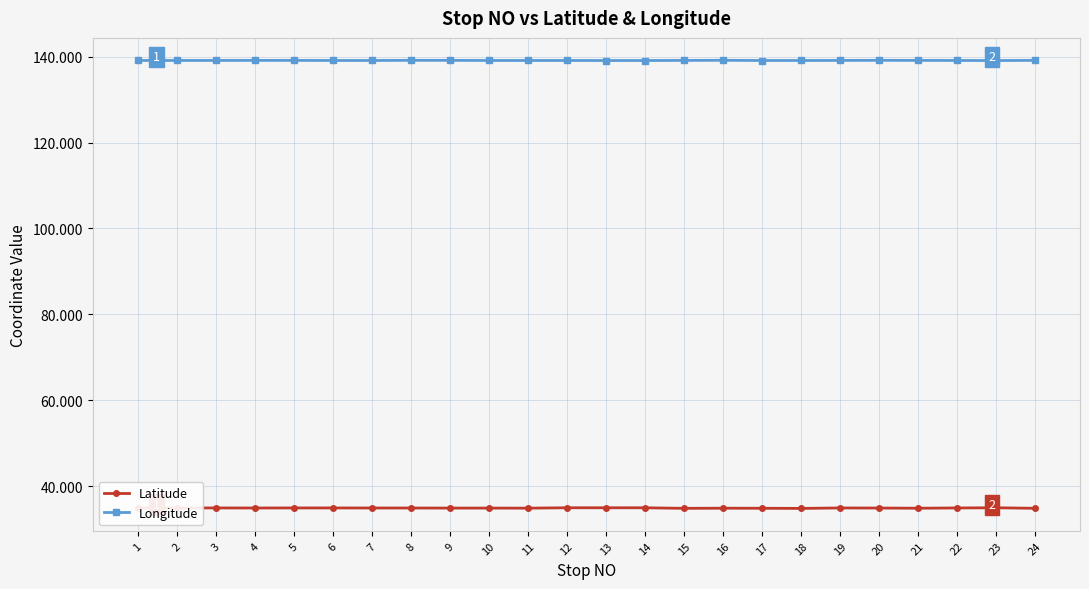

What is the average value of the Longitude series?

139.1